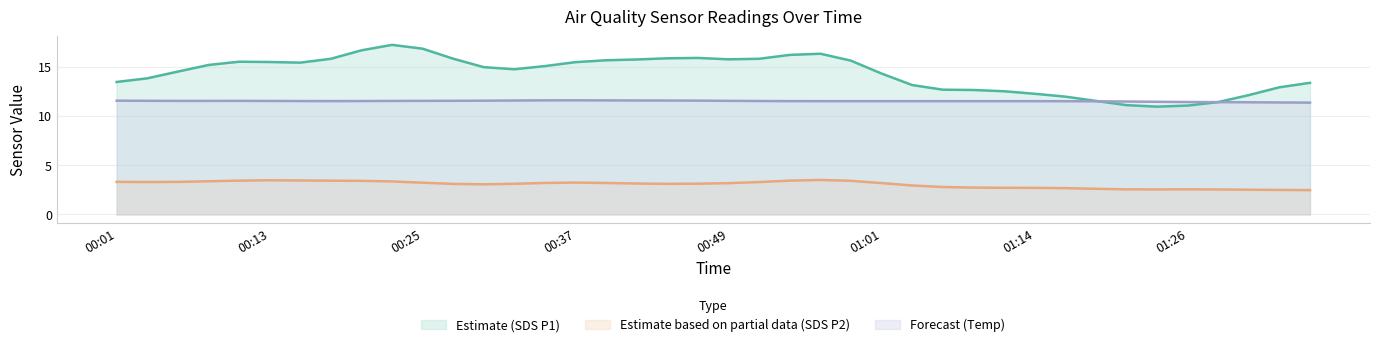

Which series has the largest total across all categories?

Estimate (SDS P1)